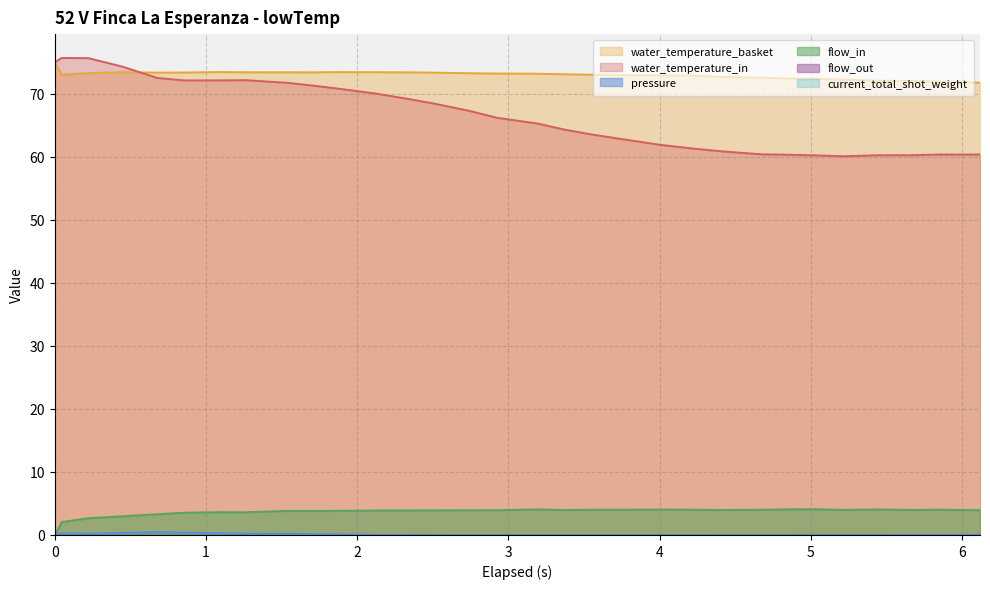

What is the difference between the maximum and minimum values in the flow_in series?

4.1